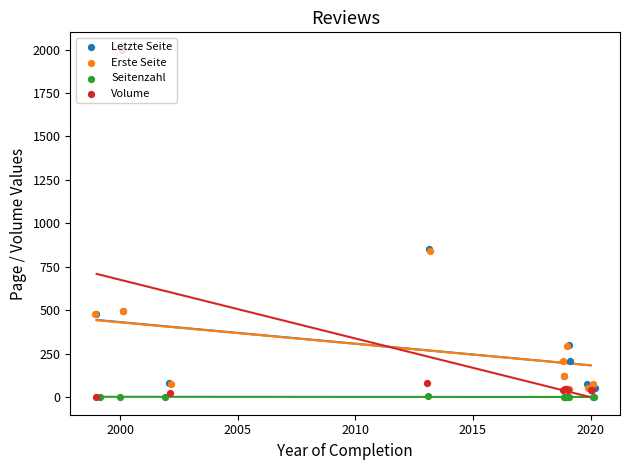

Which series has the largest total across all categories?

Letzte Seite